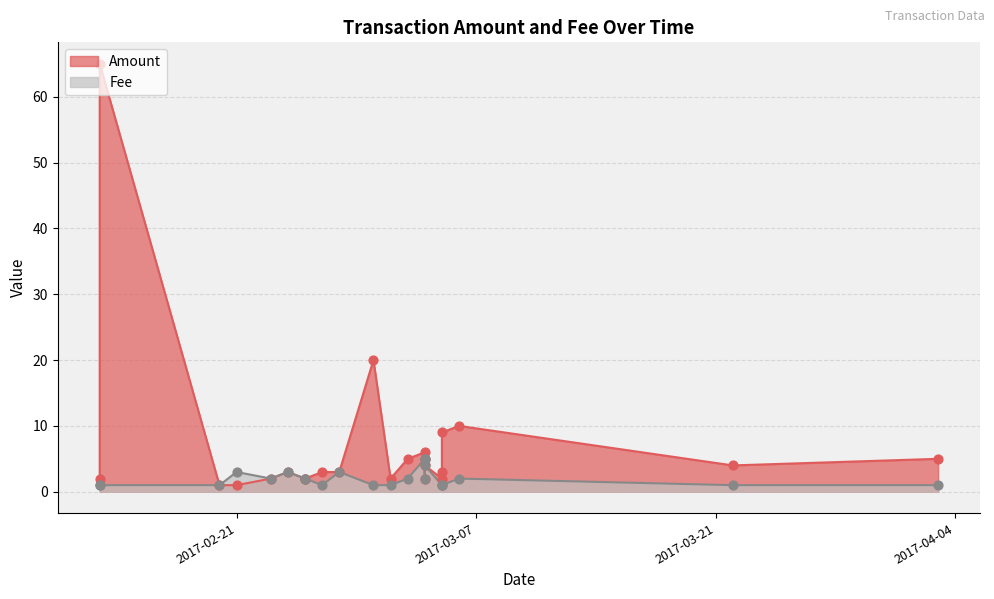

Which series has the largest total across all categories?

Amount